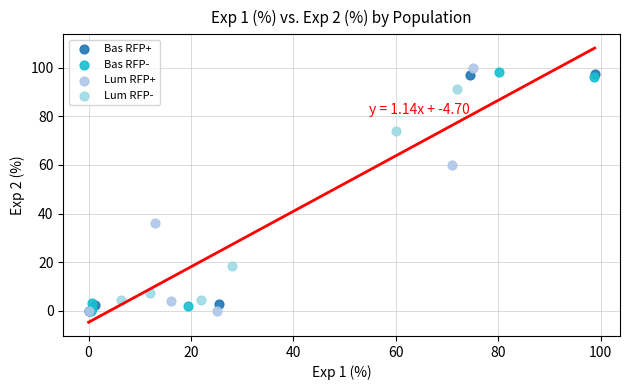

What are all the series names shown in the legend?

Bas RFP+, Bas RFP-, Lum RFP+, Lum RFP-